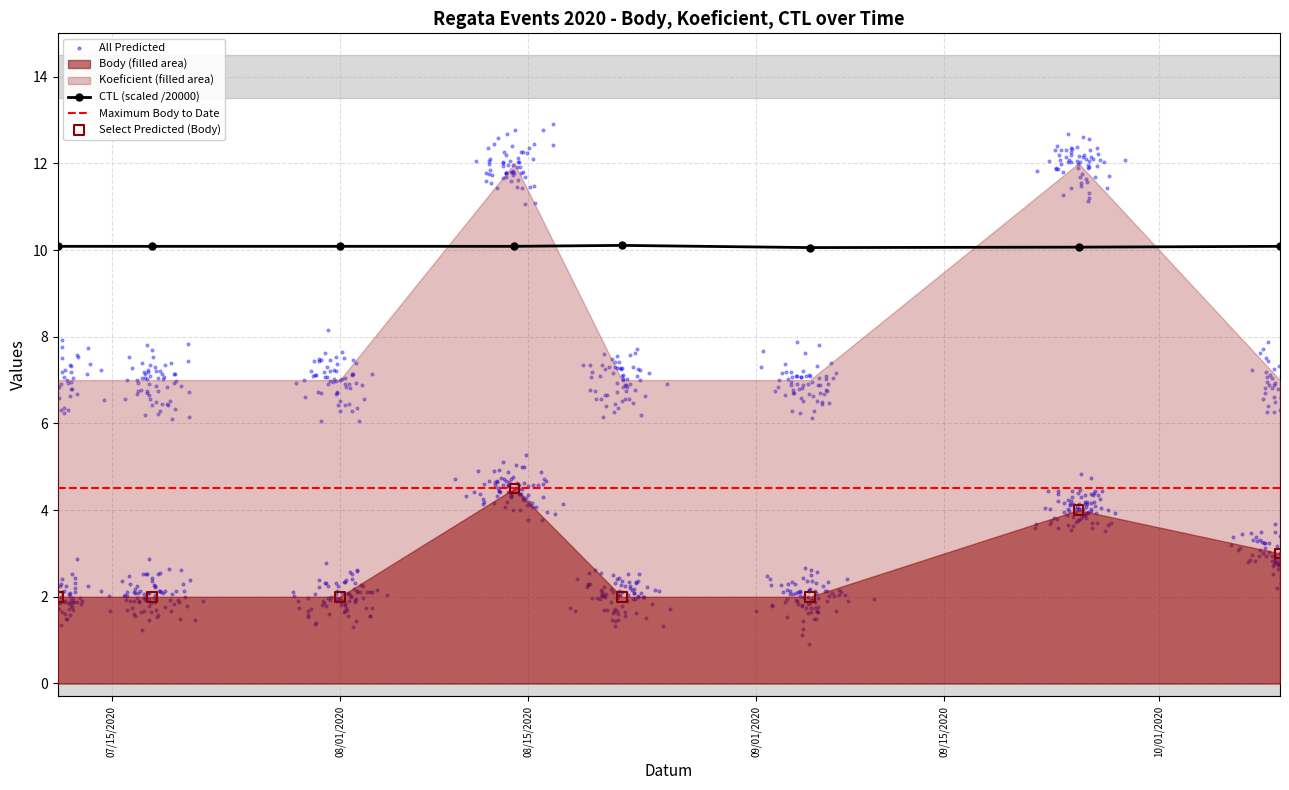

What is the value of the CTL (scaled /20000) point at the 6th from the left?

10.1